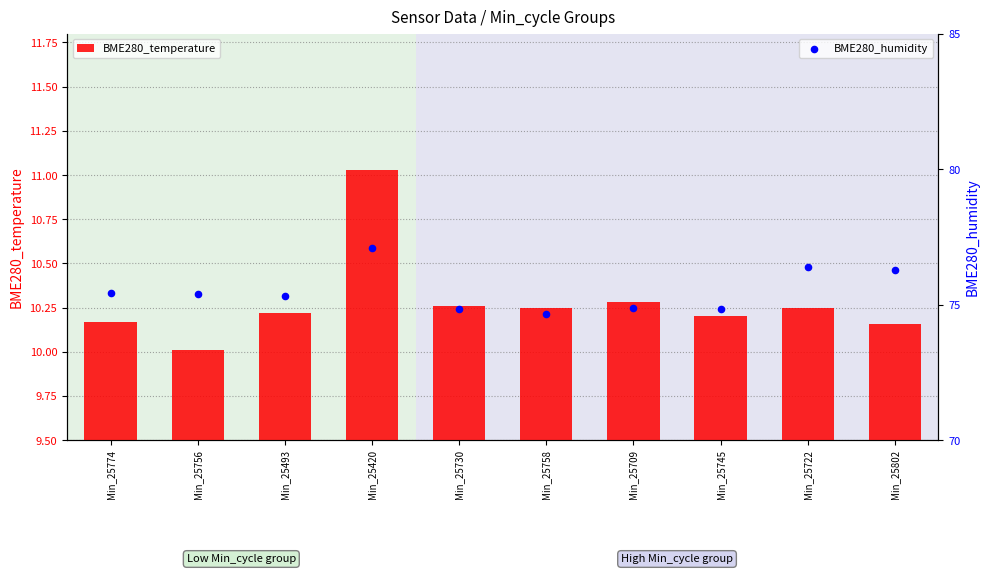

Which series contains the lowest Y value?

BME280_temperature